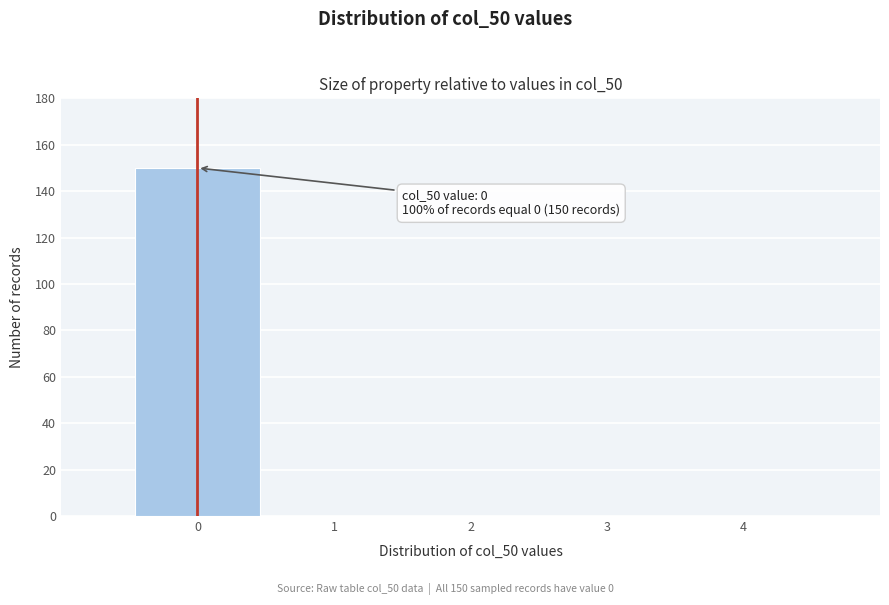

Reading right to left, list all the values displayed in this chart.

4=0	3=0	2=0	1=0	0=150